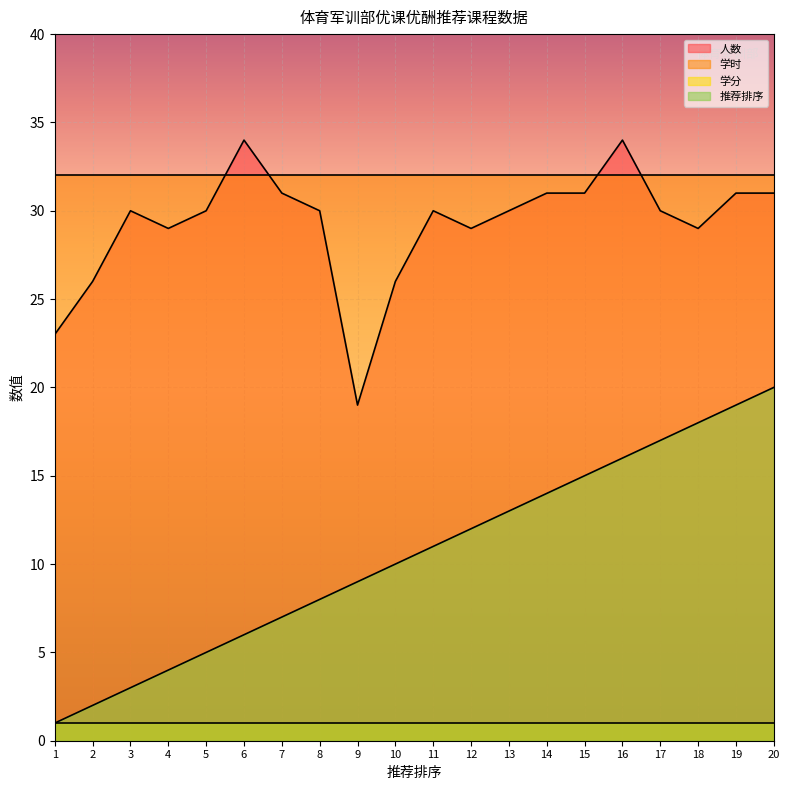

What is the difference between the second highest and minimum values in the 推荐排序 series?

18